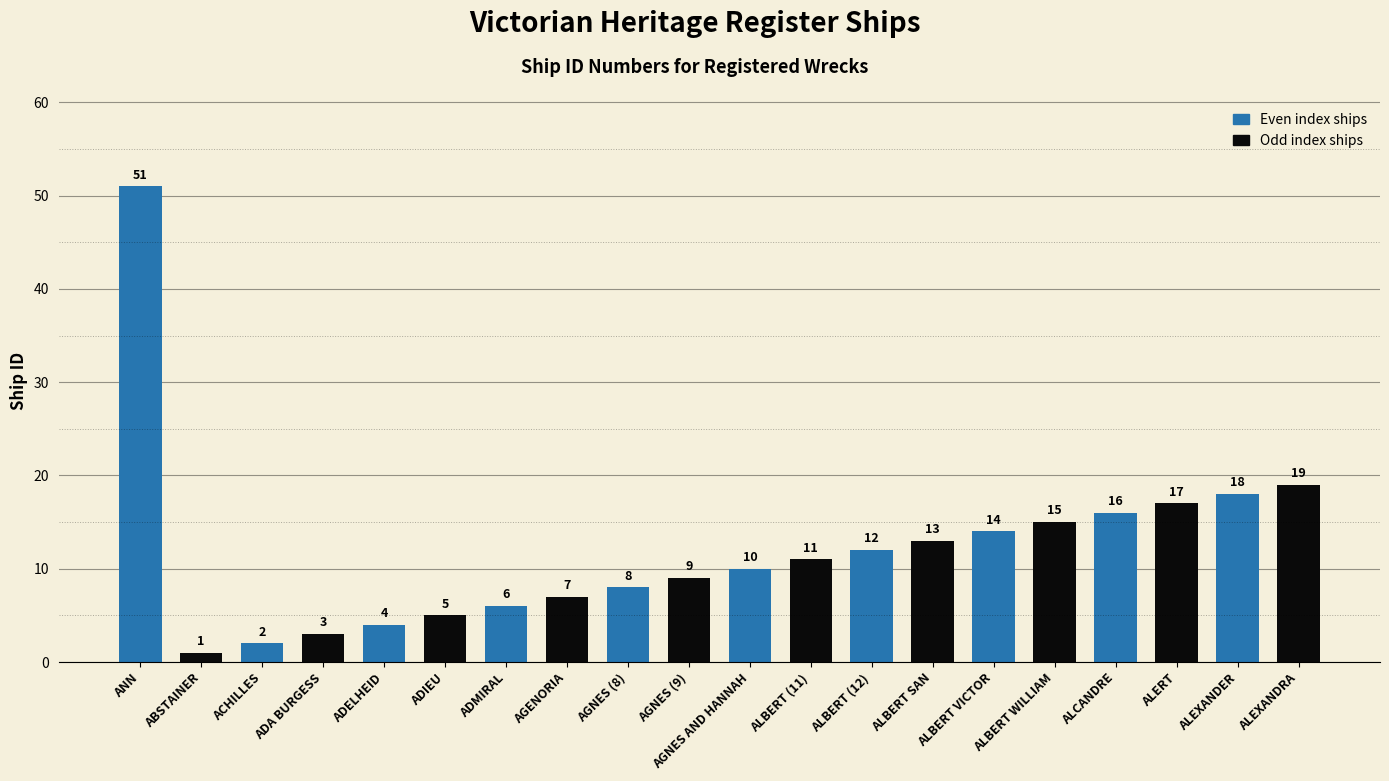

How many categories are shown in the chart?

20